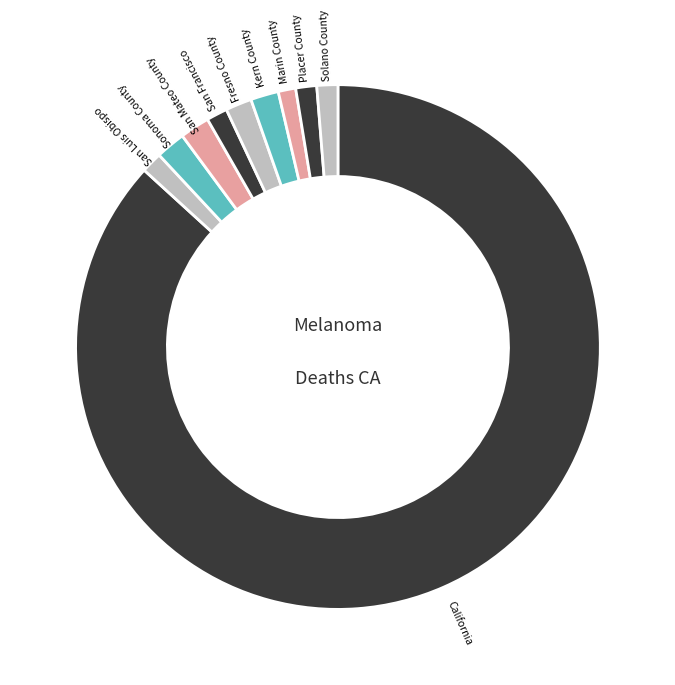

Count the number of slices in the pie.

10